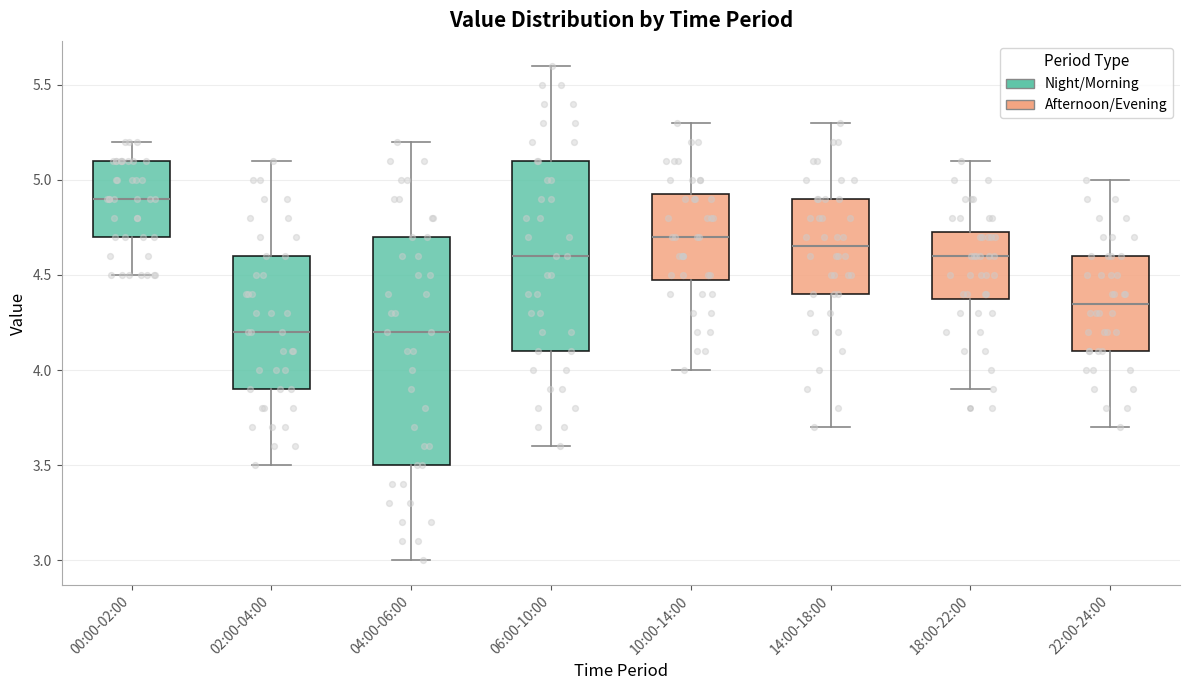

Reading left to right, read every box against the y-axis: the position of its median line, the range the box covers, and the ends of its whiskers. The values are not printed on the chart, so give them approximately, as read against the axis.

00:00-02:00: median 4.90, box 4.70 to 5.10, whiskers 4.50 to 5.20
02:00-04:00: median 4.20, box 3.90 to 4.60, whiskers 3.50 to 5.10
04:00-06:00: median 4.20, box 3.50 to 4.70, whiskers 3.00 to 5.20
06:00-10:00: median 4.60, box 4.10 to 5.10, whiskers 3.60 to 5.60
10:00-14:00: median 4.70, box 4.50 to 4.95, whiskers 4.00 to 5.30
14:00-18:00: median 4.65, box 4.40 to 4.90, whiskers 3.70 to 5.30
18:00-22:00: median 4.60, box 4.40 to 4.75, whiskers 3.90 to 5.10
22:00-24:00: median 4.35, box 4.10 to 4.60, whiskers 3.70 to 5.00